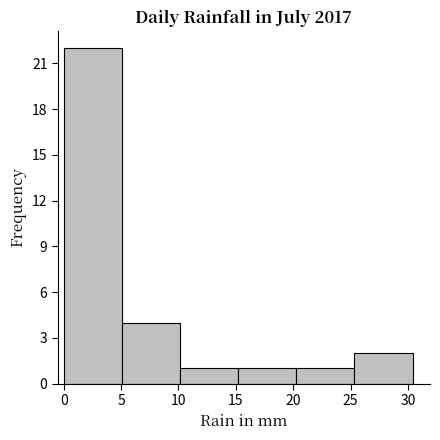

How tall is the bar that spans 0.0 to 5.0 on the x-axis? Neither the bar edges nor the heights are printed on the chart, so give them approximately, as read against the axes.

22